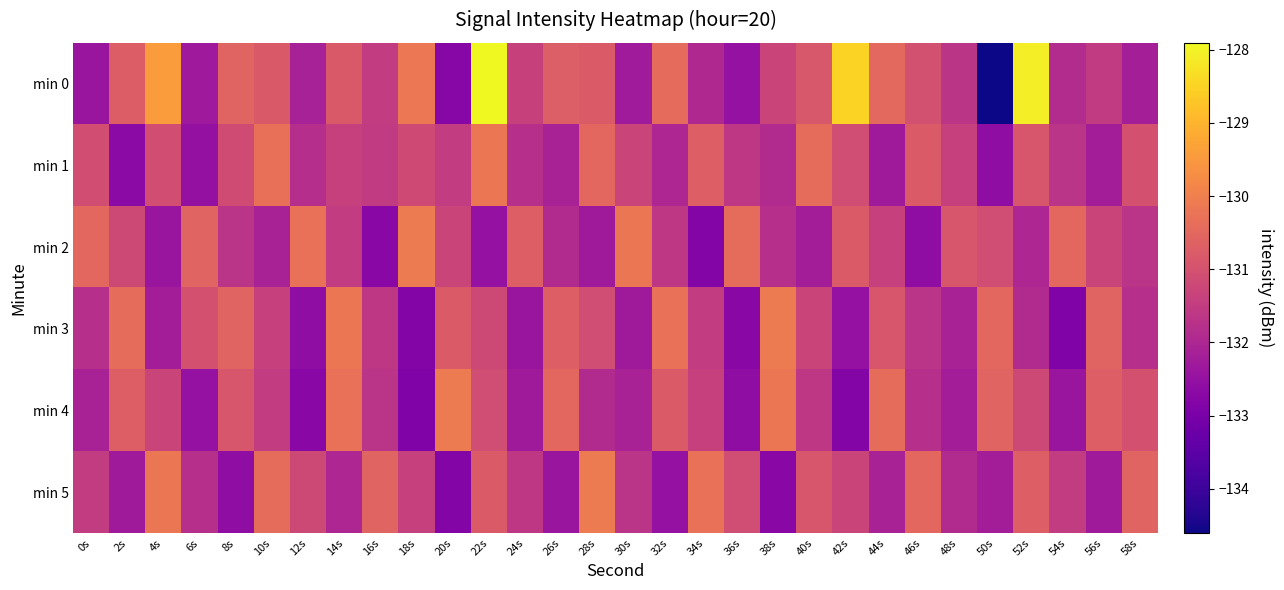

Which category has the lowest value across all series?

50s